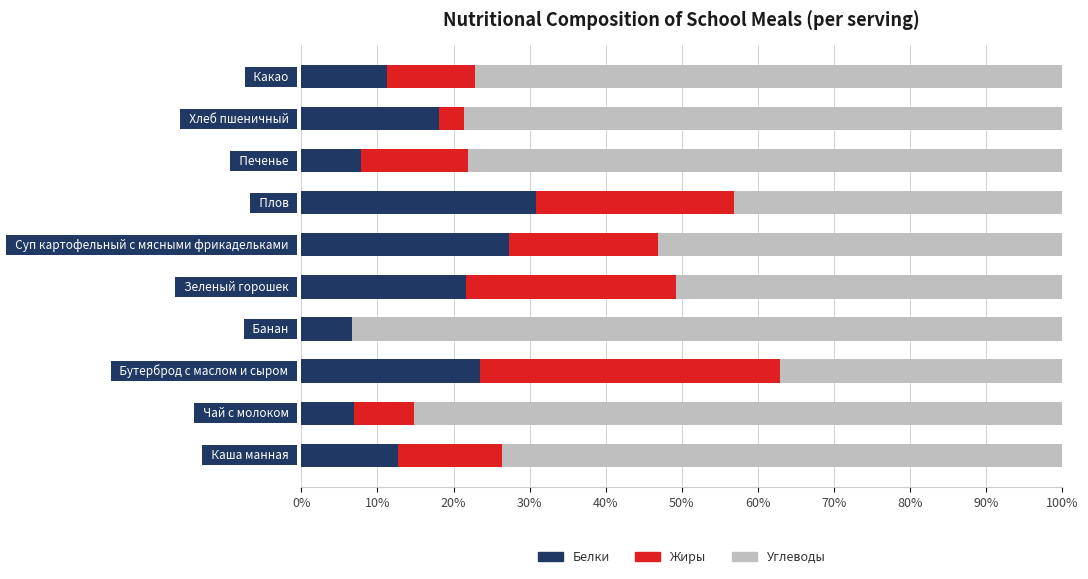

How many values in the Белки series exceed 18?

5